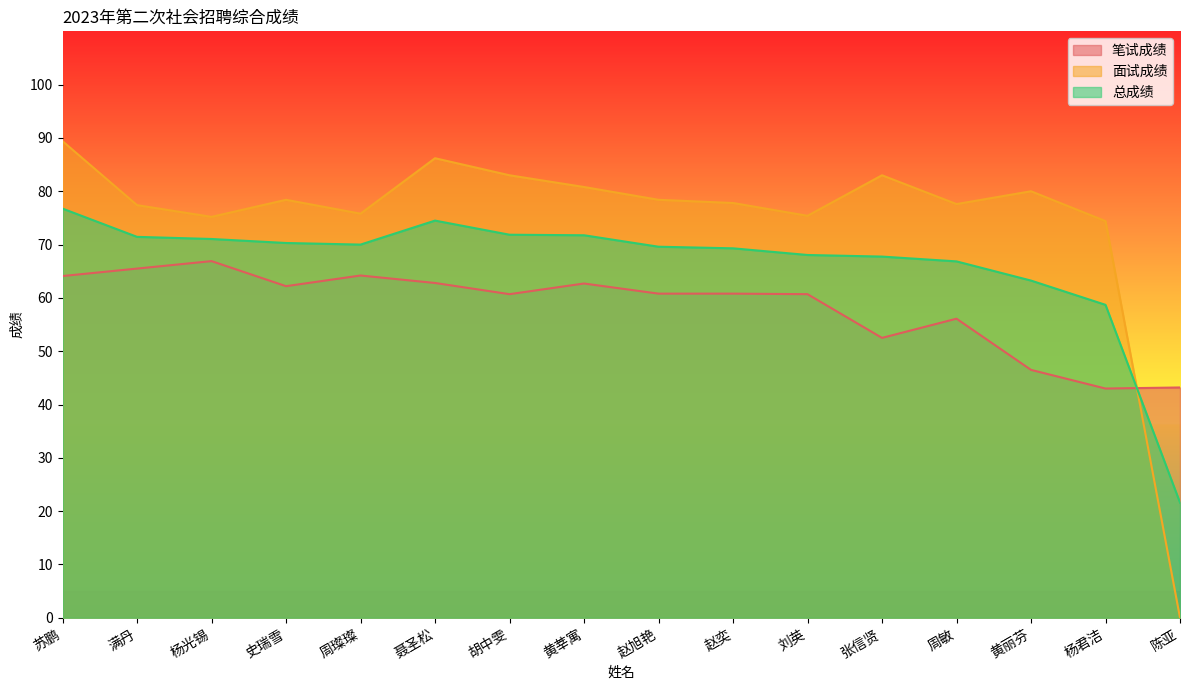

What is the difference between the second highest and minimum values in the 总成绩 series?

52.9